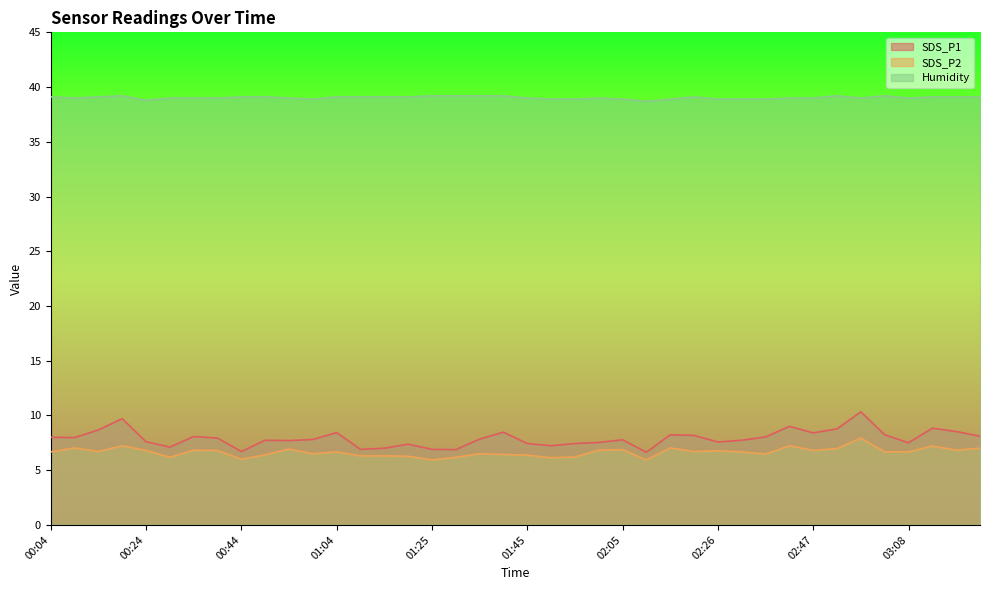

True or false: Humidity and SDS_P1 intersect in this chart.

False